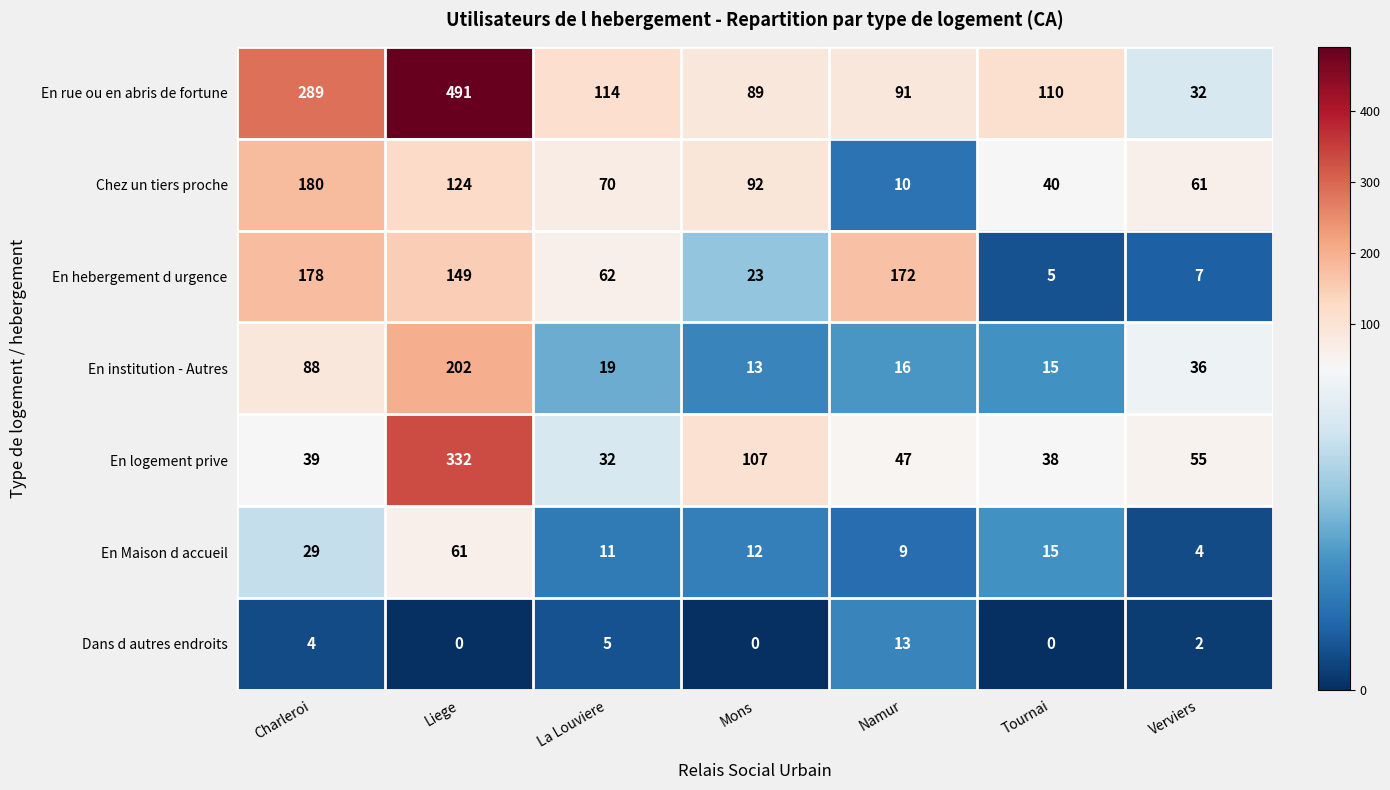

What is the difference between the highest and lowest values at Charleroi?

285